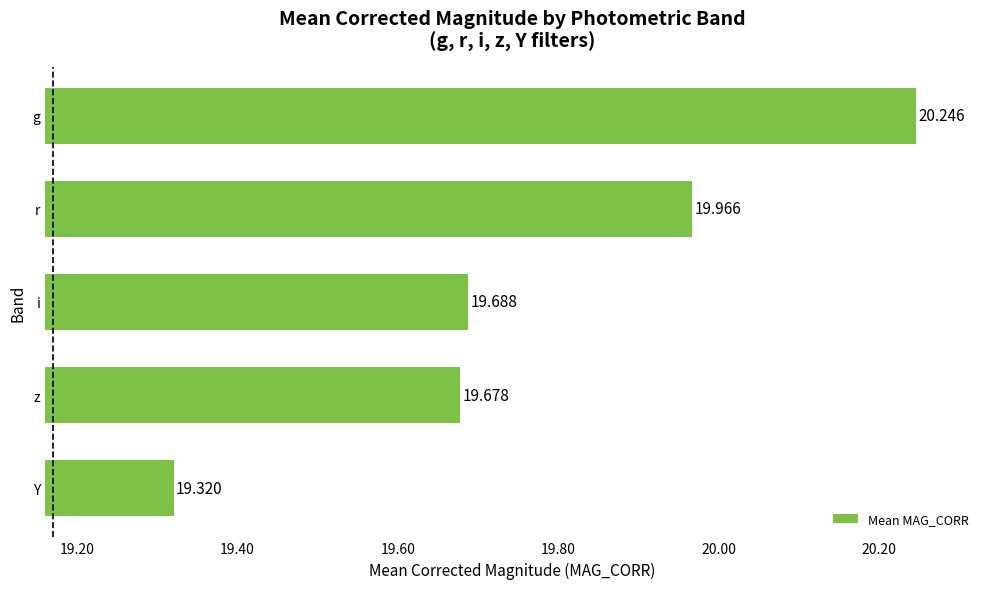

Are the bars horizontal?

Yes